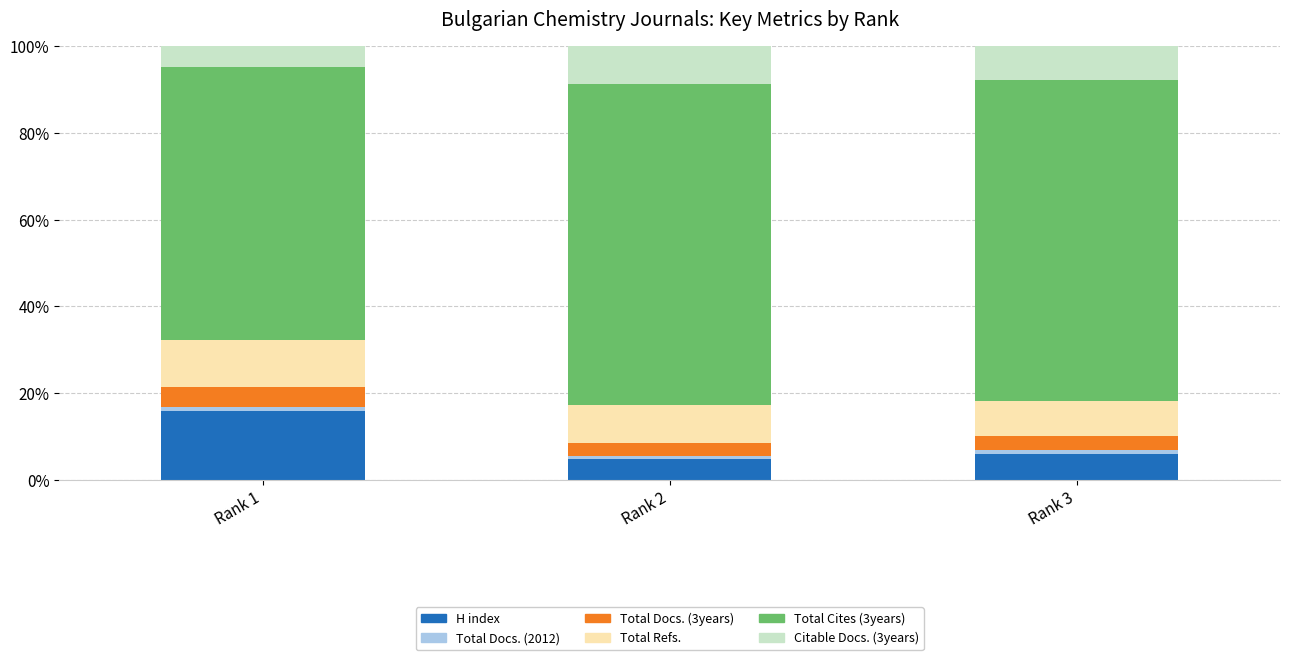

At which label does H index reach its peak?

Rank 1